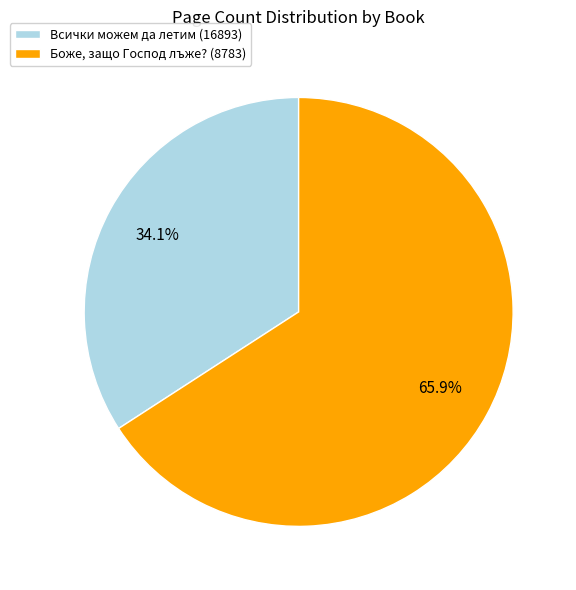

Count the number of slices in the pie.

2